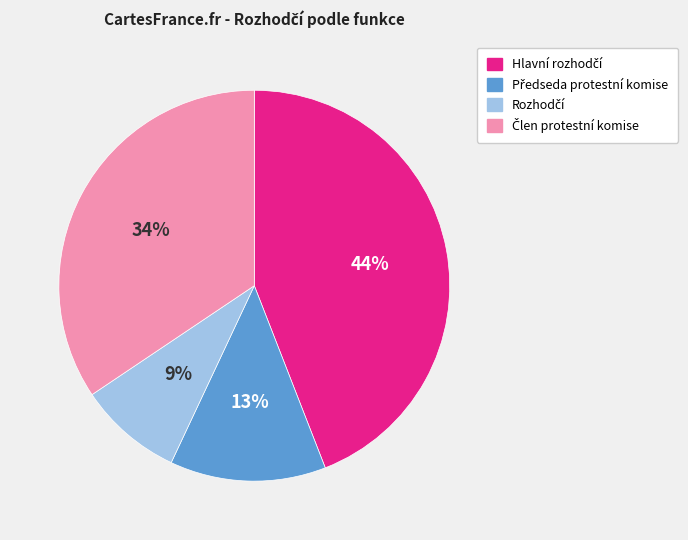

To the nearest percent, what is the average slice percentage?

25%